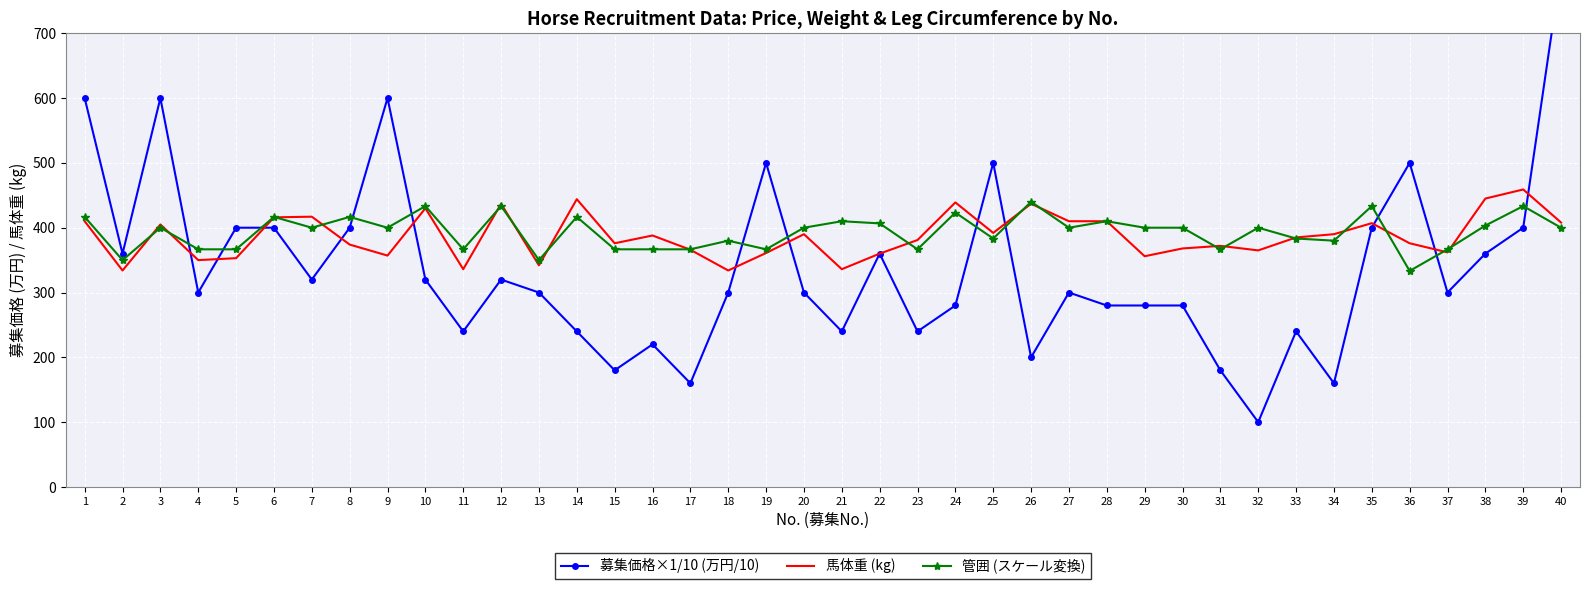

Where is the first local maximum for 馬体重 (kg)?

3